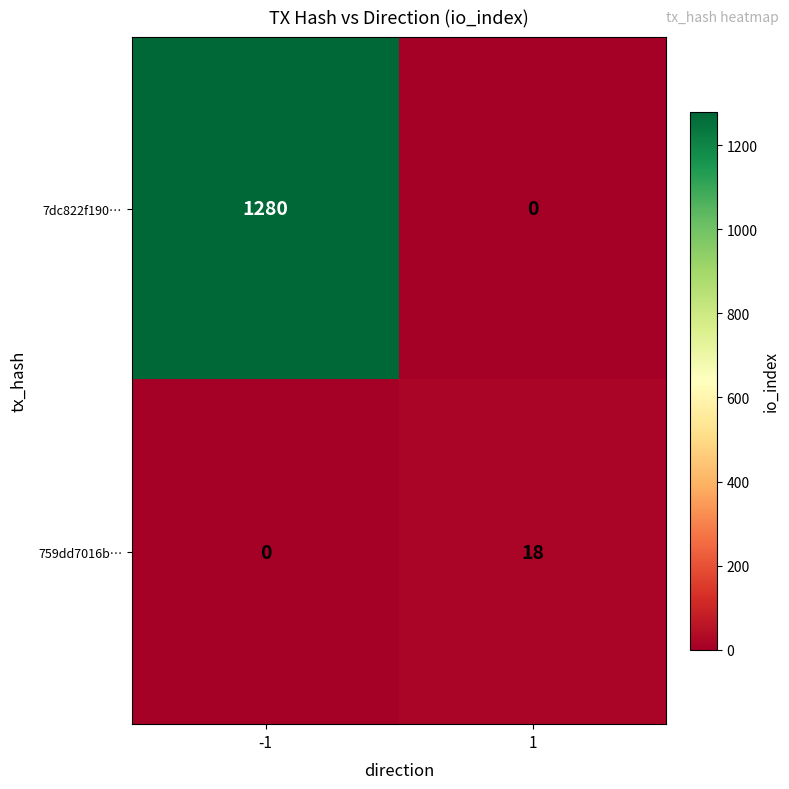

Is it true that 759dd7016b… equals 6 at -1?

False